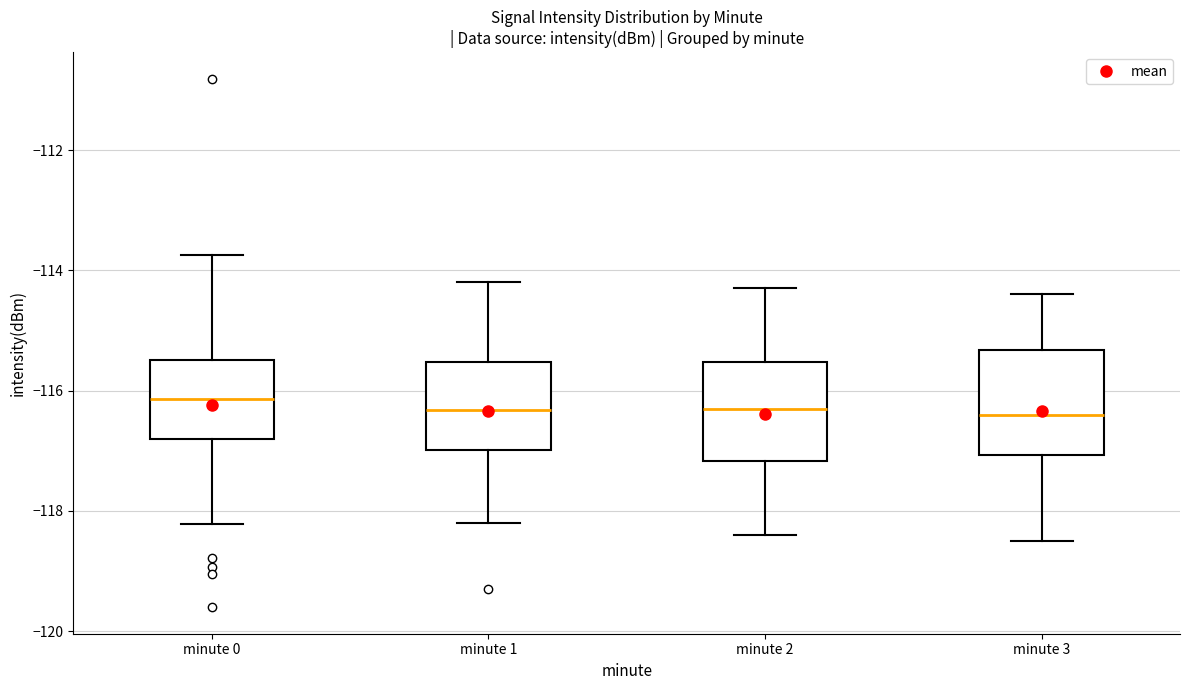

Reading left to right, transcribe this box plot: for each box, give where its median line is, the range the box spans, and where its two whiskers end, as read against the y-axis. The values are not printed on the chart, so give them approximately, as read against the axis.

minute 0: median -116.2, box -116.8 to -115.4, whiskers -118.2 to -113.8
minute 1: median -116.4, box -117.0 to -115.6, whiskers -118.2 to -114.2
minute 2: median -116.2, box -117.2 to -115.6, whiskers -118.4 to -114.2
minute 3: median -116.4, box -117.0 to -115.4, whiskers -118.4 to -114.4